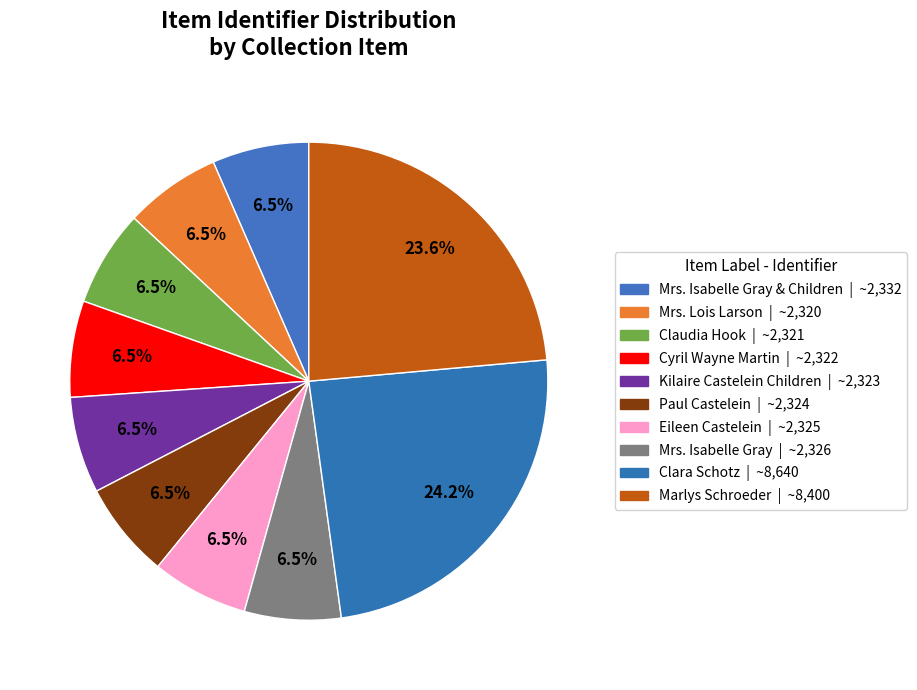

Rank the categories by value from highest to lowest.

Clara Schotz, Marlys Schroeder, Mrs. Isabelle Gray & Children, Mrs. Isabelle Gray, Eileen Castelein, Paul Castelein, Kilaire Castelein Children, Cyril Wayne Martin, Claudia Hook, Mrs. Lois Larson